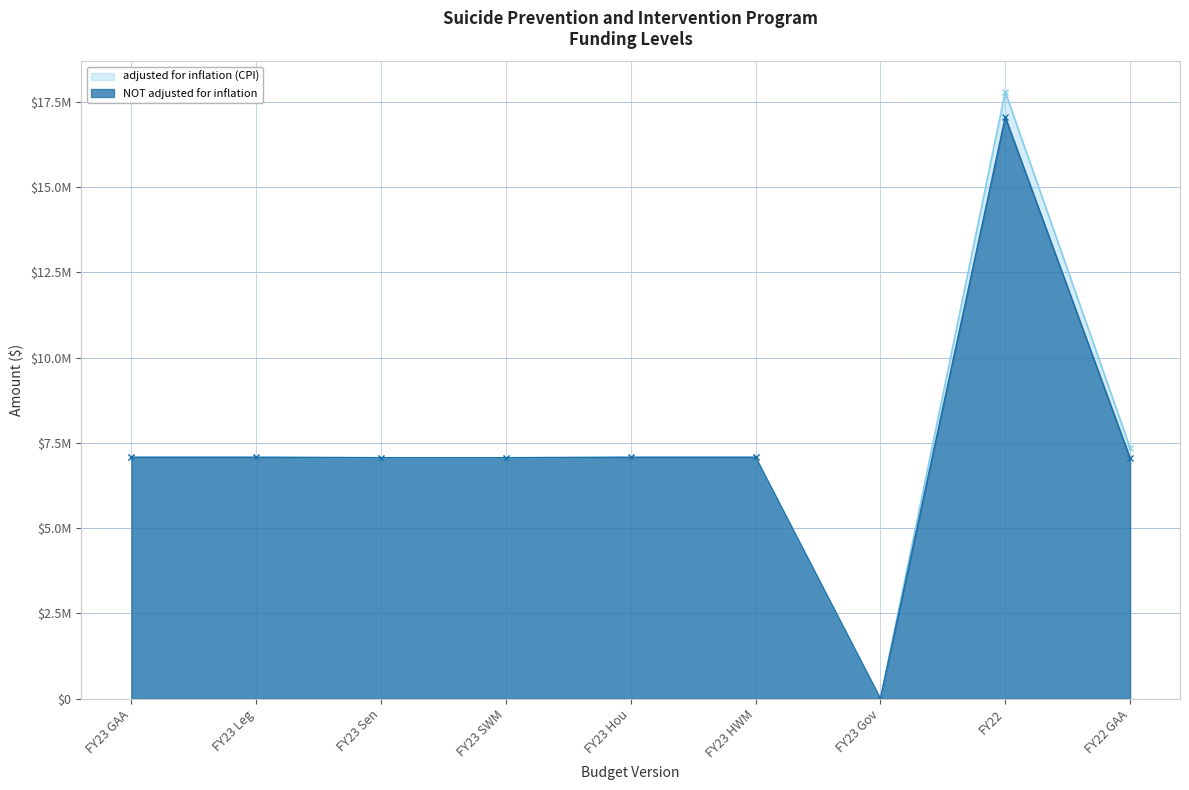

How many lines are shown in the chart?

2